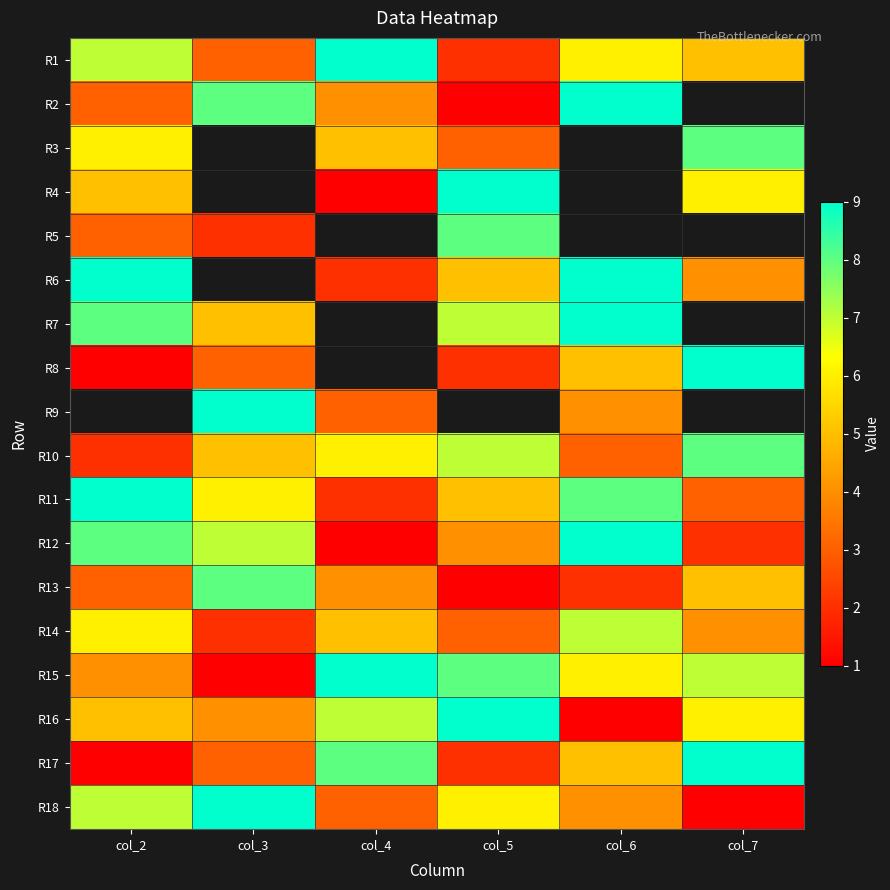

Count the number of categories in the chart.

6